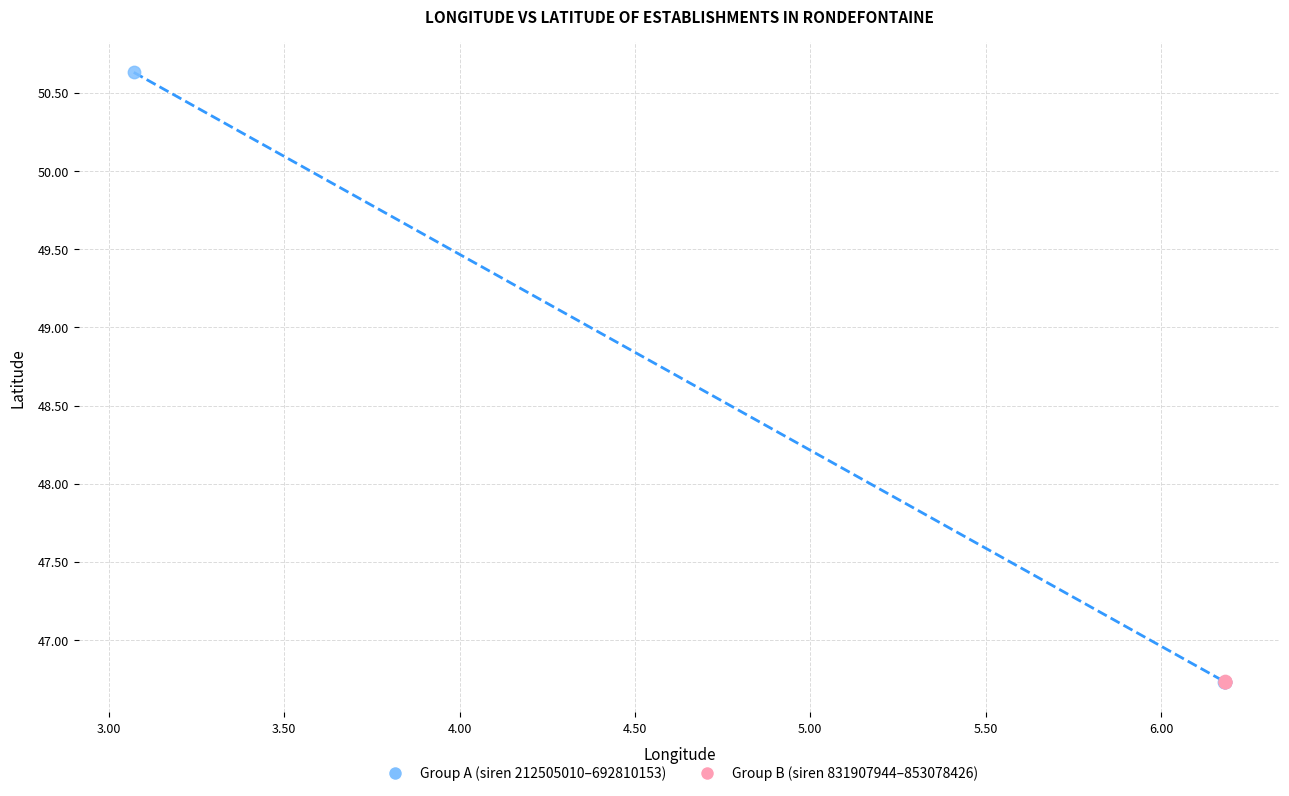

Which series reaches the maximum Y coordinate?

Group A (siren 212505010–692810153)